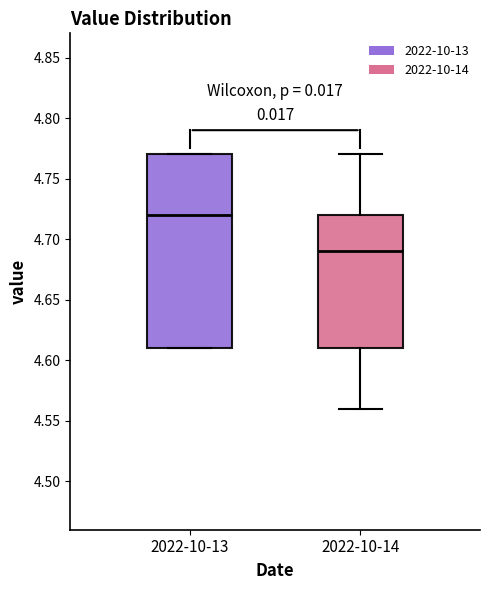

Reading left to right, transcribe this box plot: for each box, give where its median line is, the range the box spans, and where its two whiskers end, as read against the y-axis. The values are not printed on the chart, so give them approximately, as read against the axis.

2022-10-13: median 4.72, box 4.61 to 4.77, whiskers 4.61 to 4.77
2022-10-14: median 4.69, box 4.61 to 4.72, whiskers 4.56 to 4.77